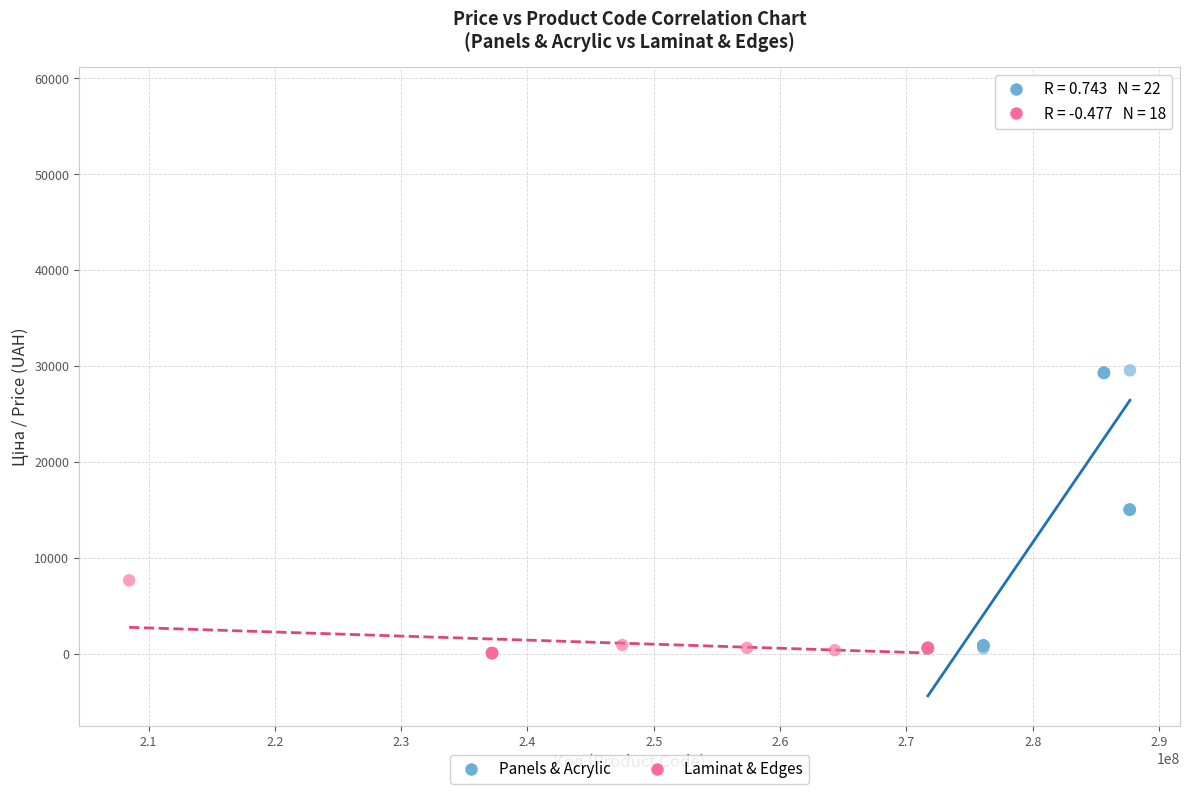

Which series reaches the maximum Y coordinate?

Panels & Acrylic